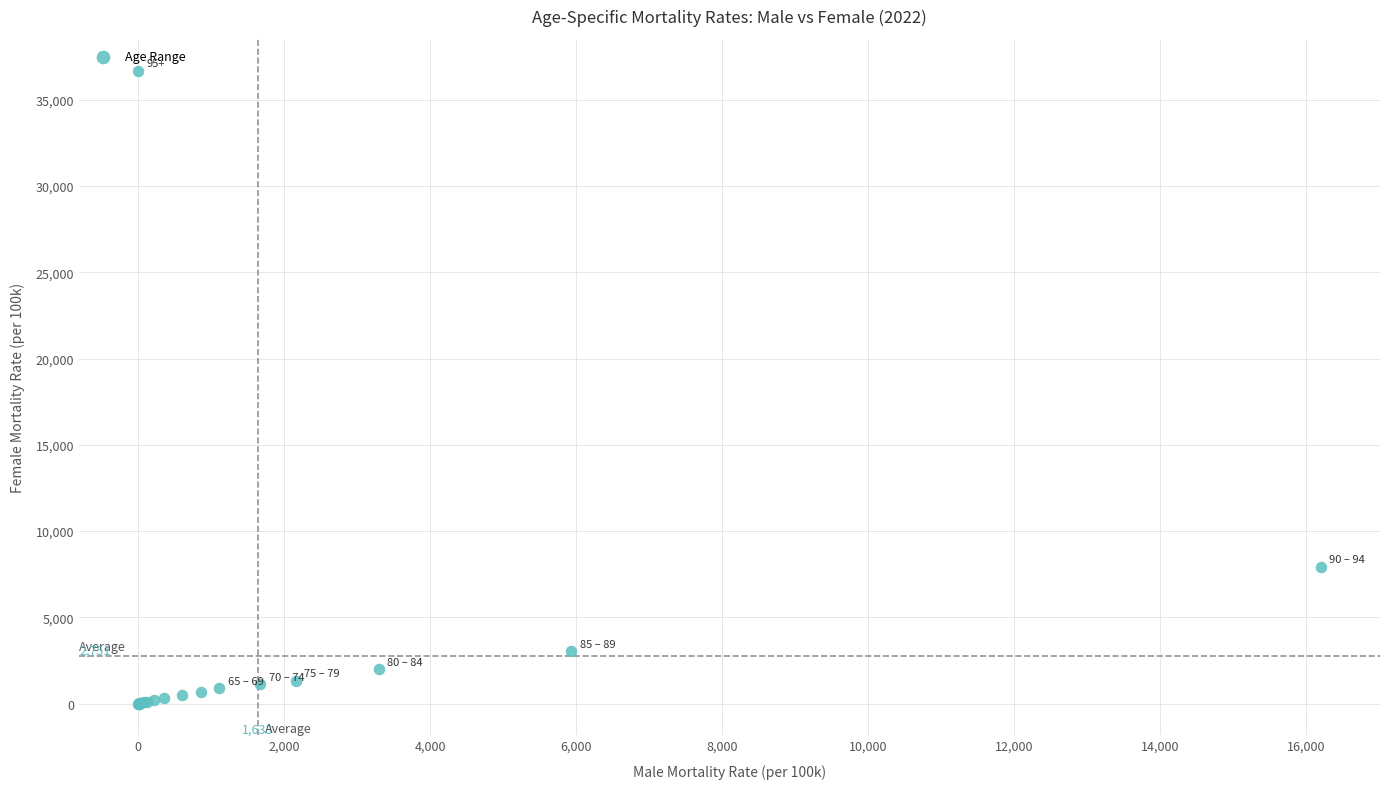

What Y value in the scatter plot is closest to 18350?

7942.9